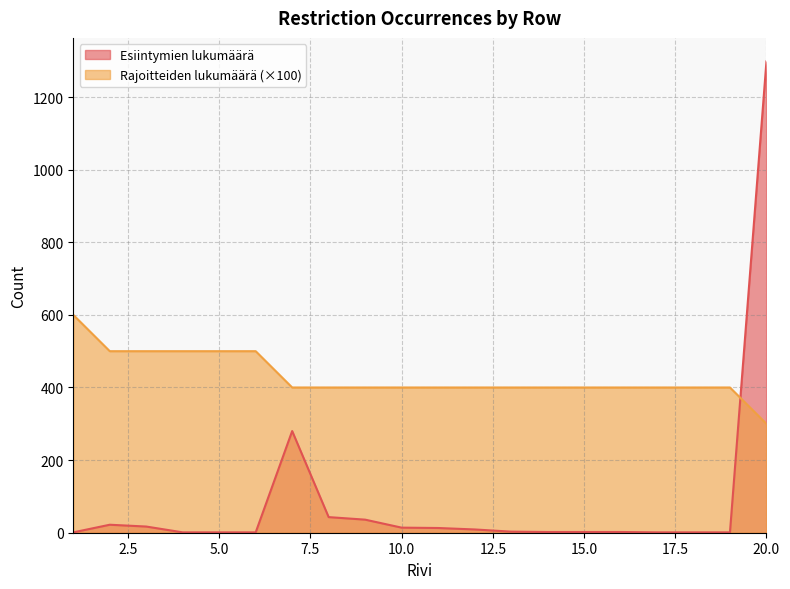

The Rajoitteiden lukumäärä series shows 114 at 14. True or false?

False